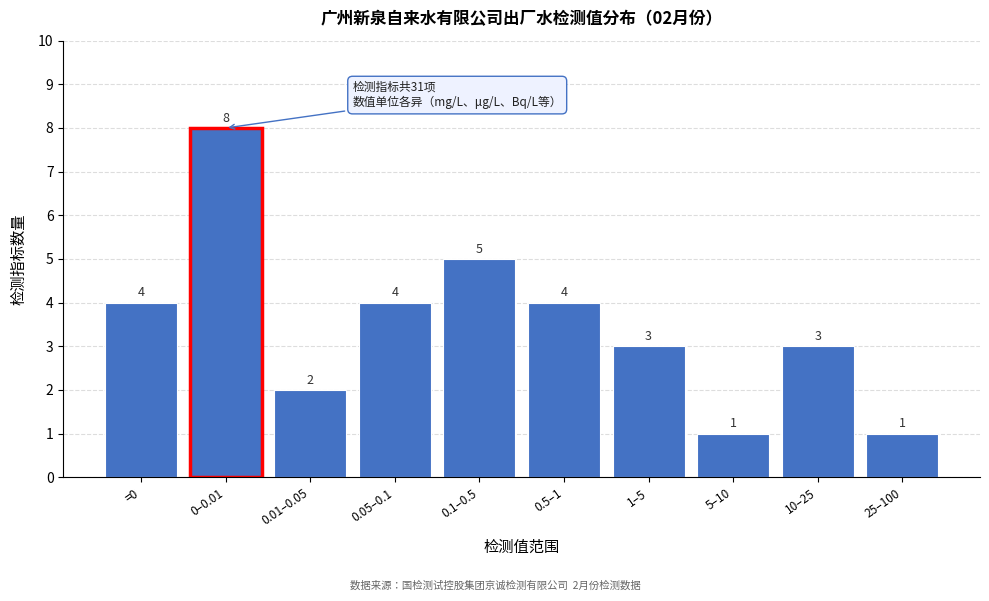

Reading left to right, what are all the values shown in this chart?

4	8	2	4	5	4	3	1	3	1